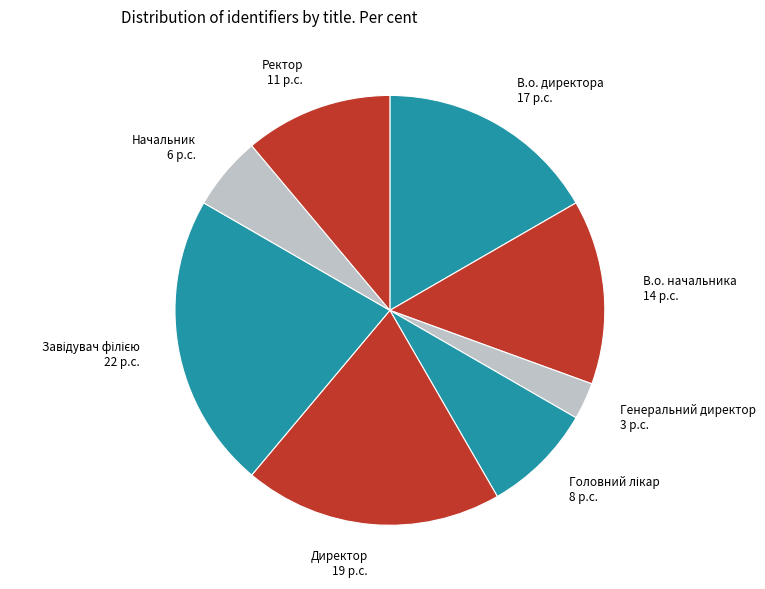

Which slice is the smallest?

Генеральний директор